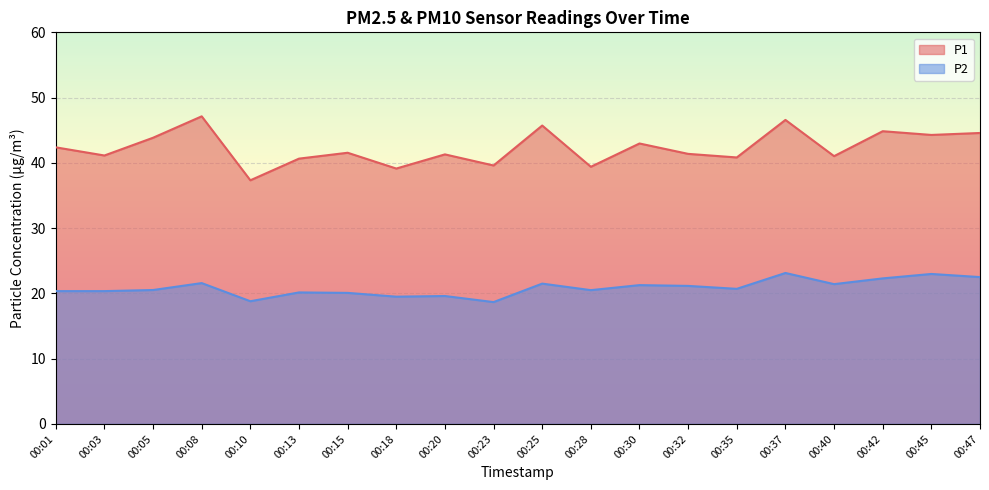

Read the P1 value at 00:37.

46.6